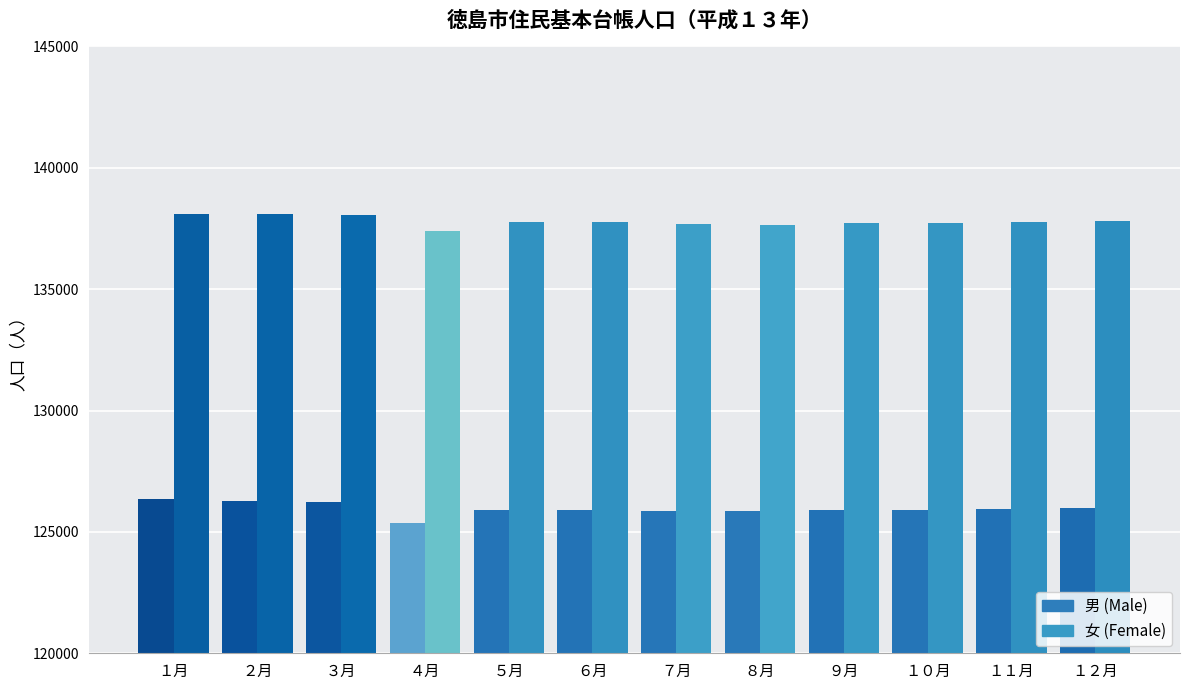

Which series has the largest range (max minus min)?

男 (Male)